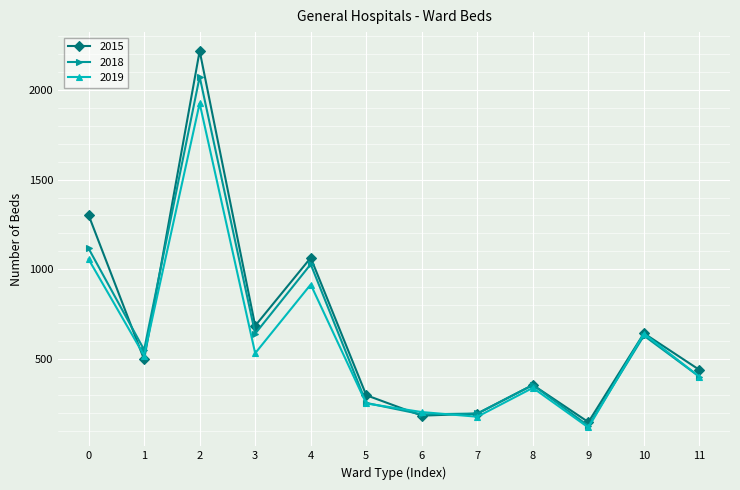

Rank the series by their maximum value, from highest to lowest.

2015, 2018, 2019